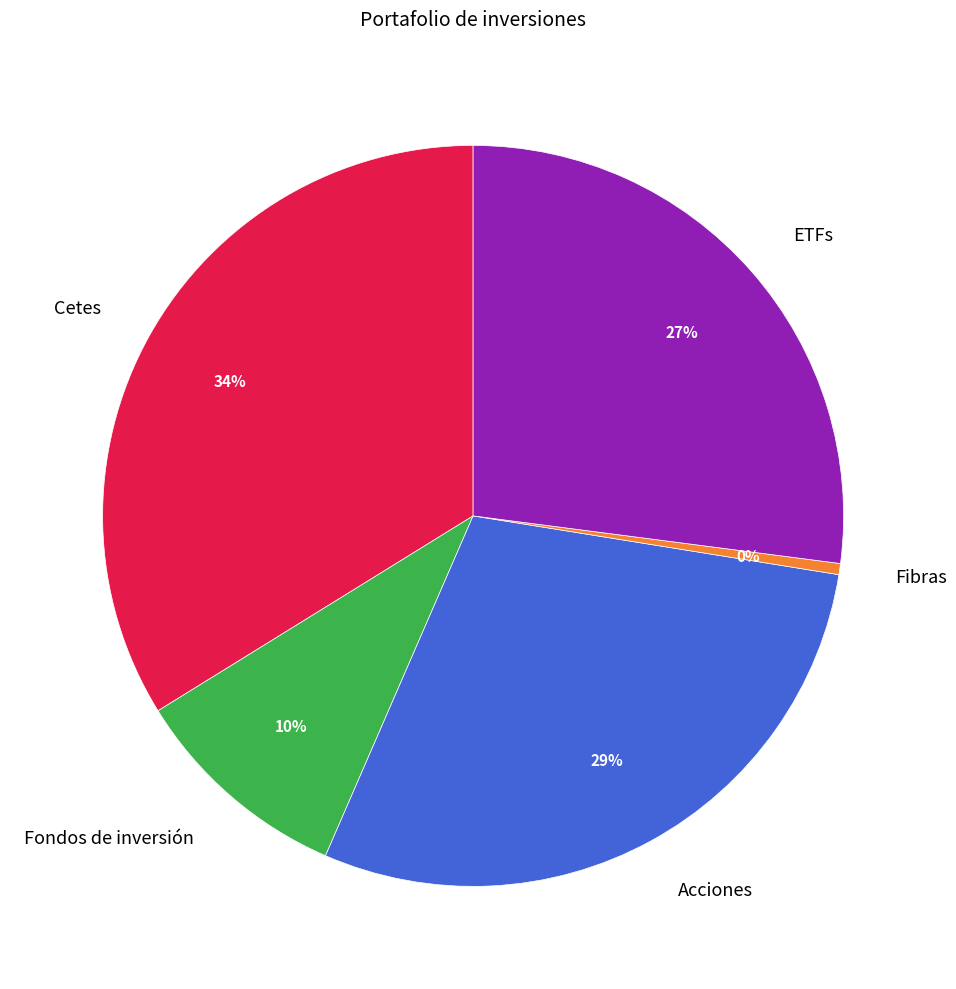

True or false: ETFs accounts for 27% of the total.

True